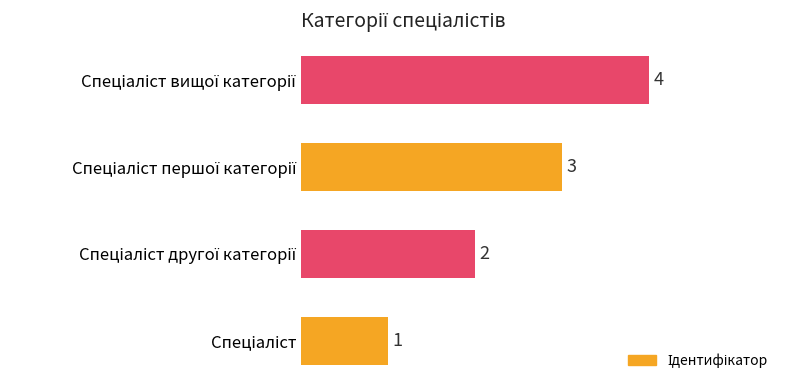

What is the maximum value shown in the chart?

4